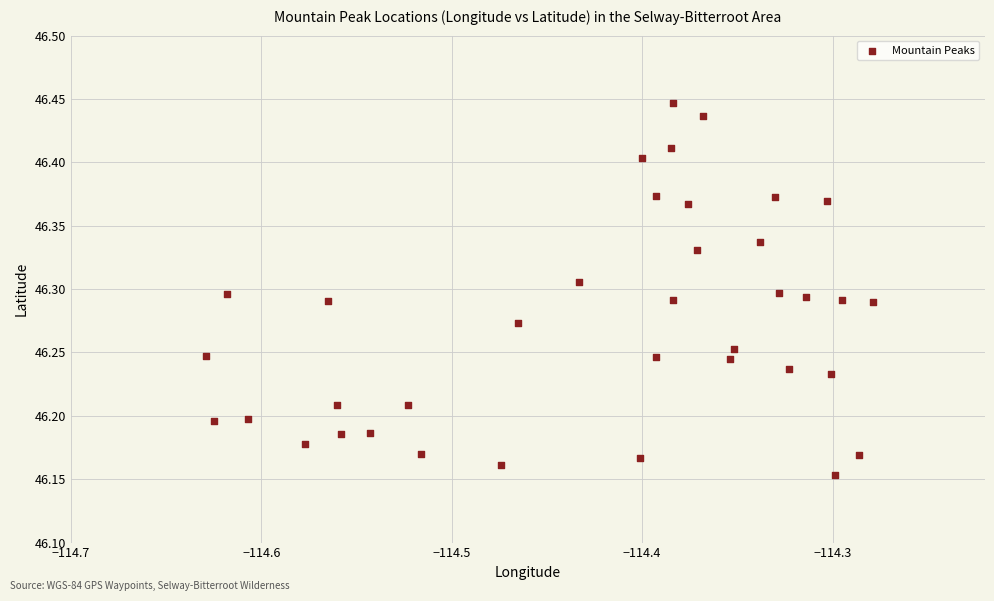

What is the range of X values (max minus min)?

0.4